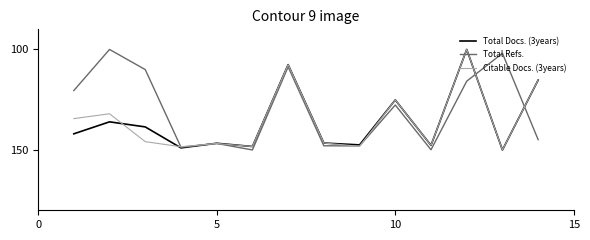

What is the minimum value for Total Refs.?

100.0